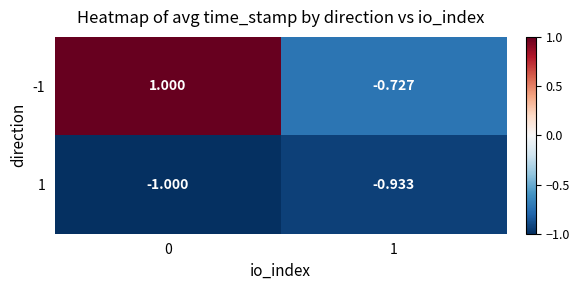

Is the value of -1 at 1 greater than the value of 1 at 1?

Yes